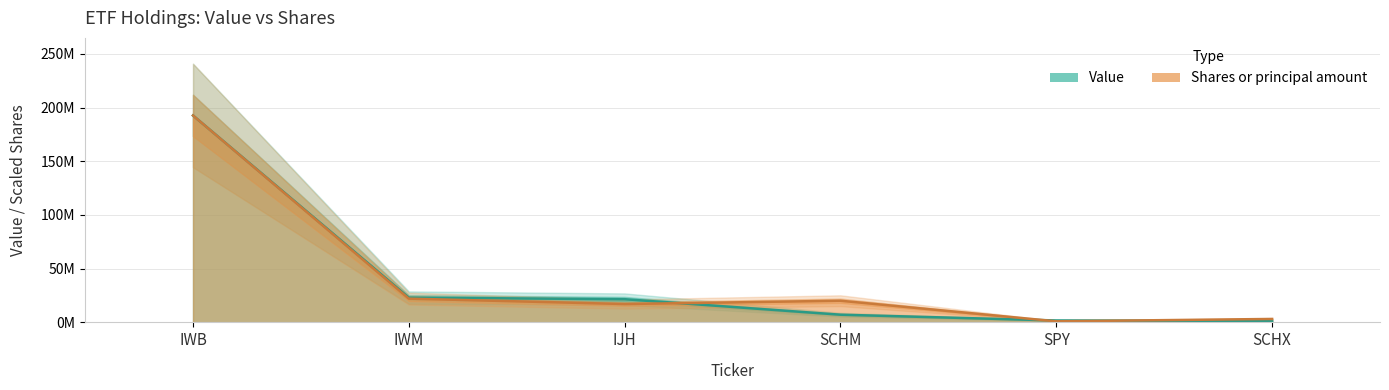

At which label does Shares or principal amount reach its minimum?

SPY